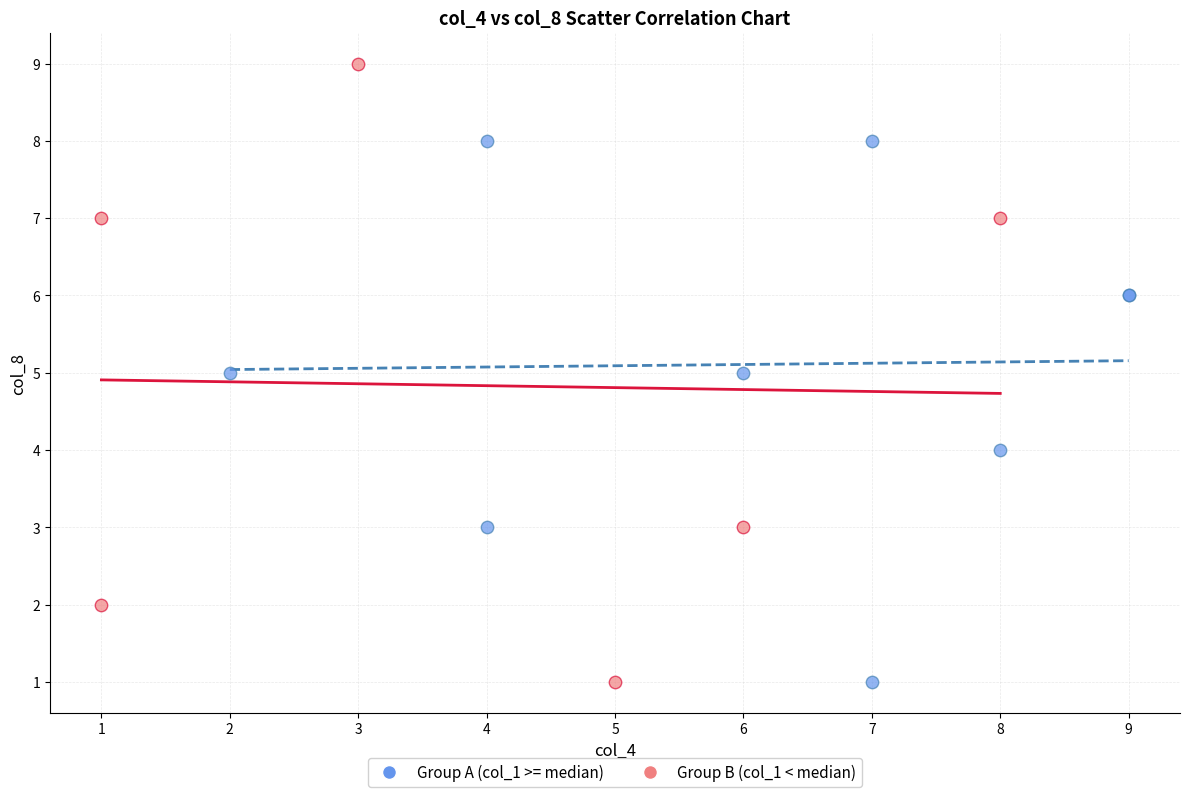

Which series contains the highest Y value?

Group B (col_1 < median)